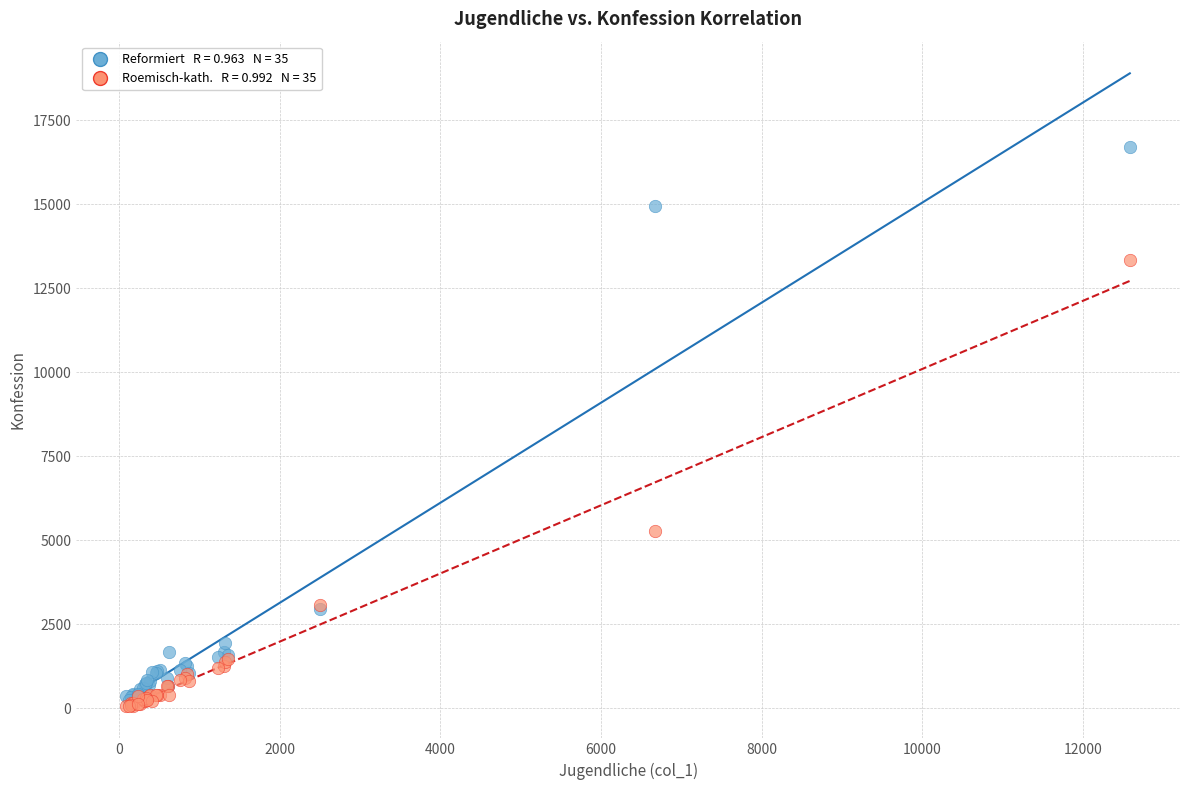

Across all series, what Y value is closest to 8377?

5265